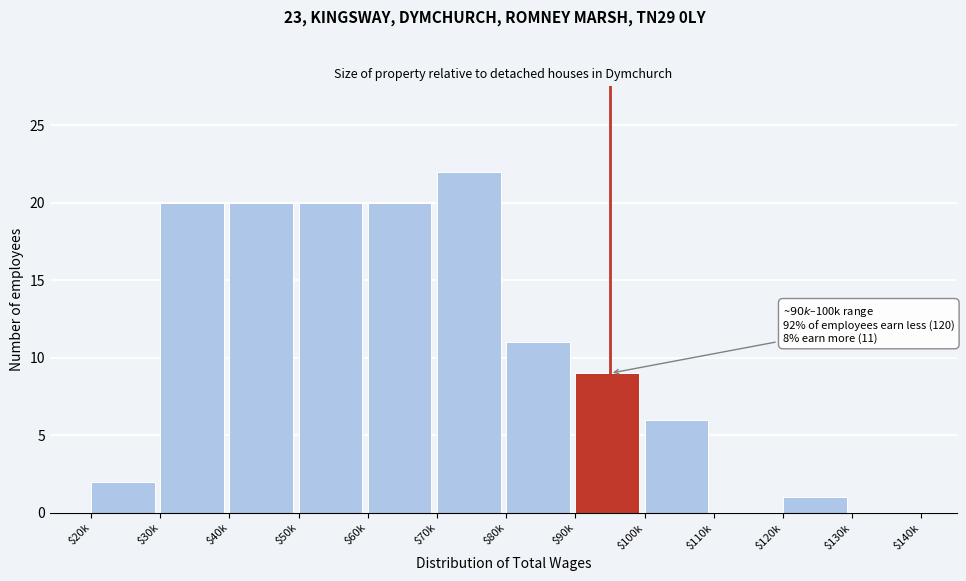

What is the approximate value at $50k?

20